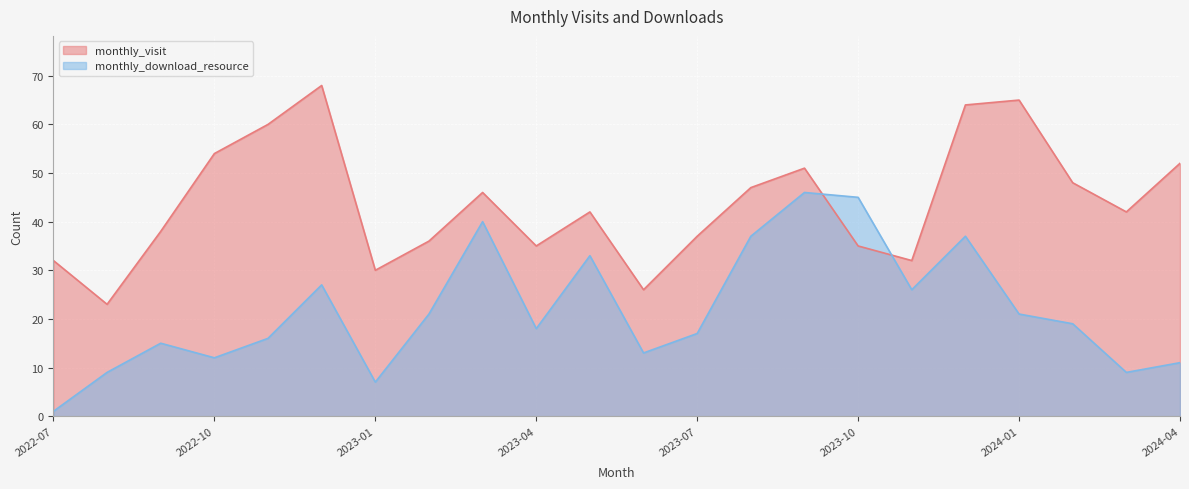

What is the sum of all monthly_visit values?

963